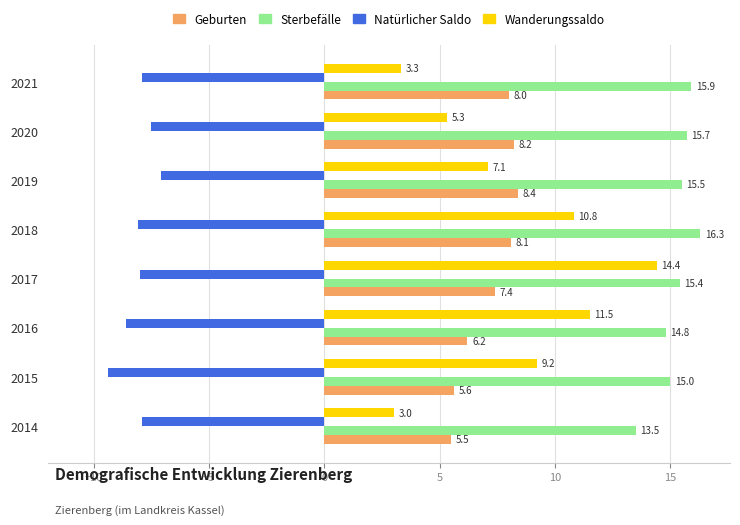

What is the sum of all Sterbefälle values?

122.1